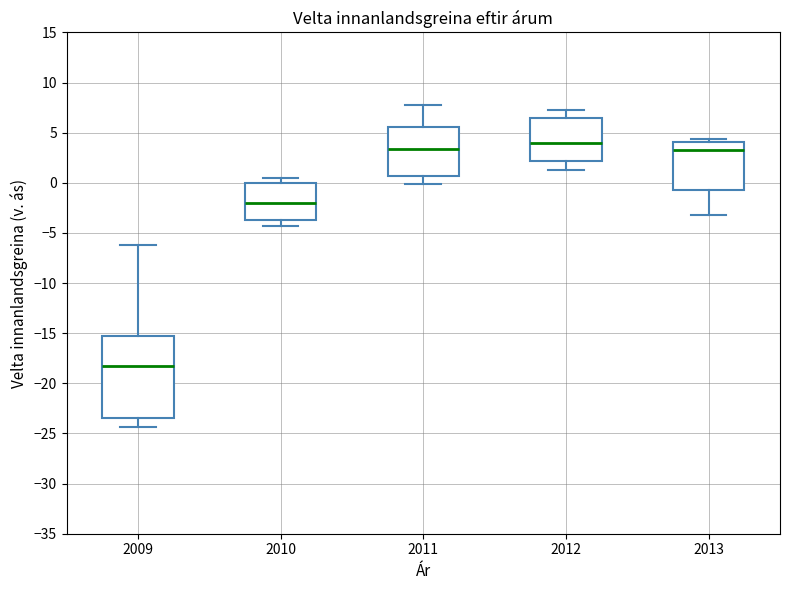

Which box is the tallest, from its lower edge to its upper edge?

2009